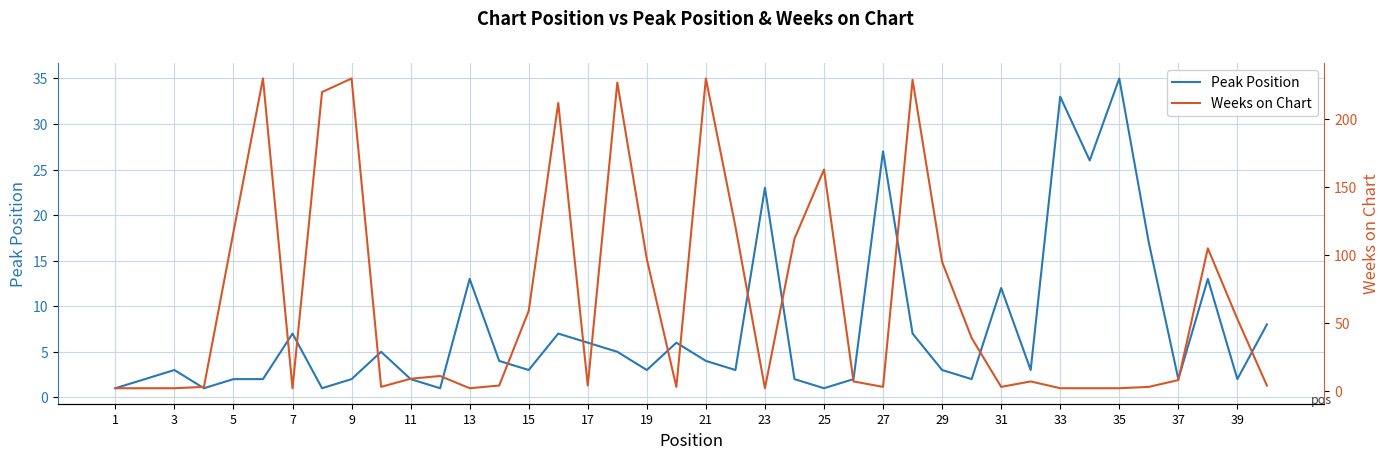

The value of Peak Position at 33 is 23. True or false?

False